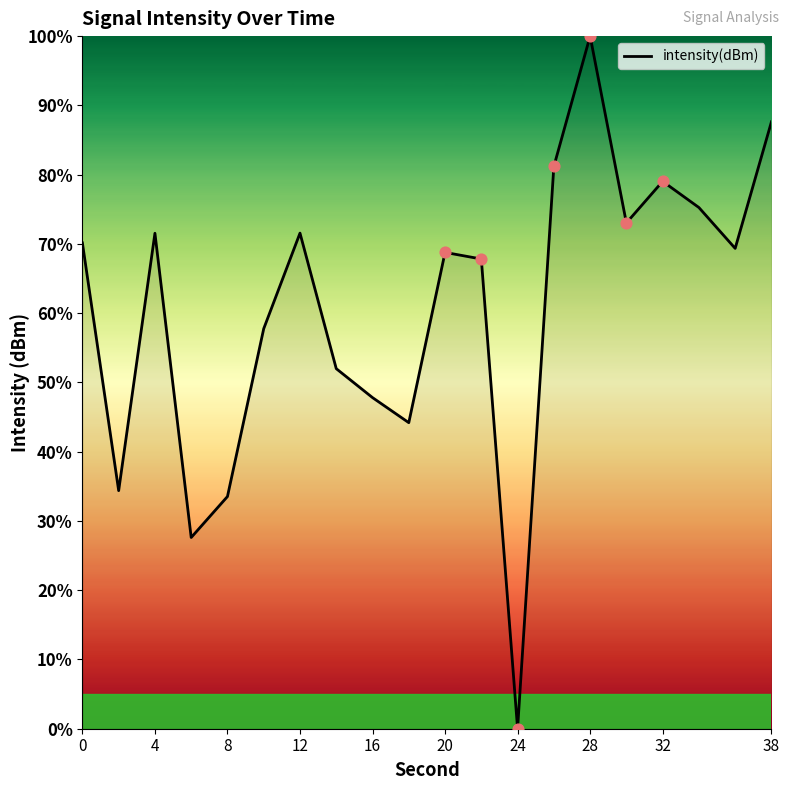

What is the greatest value displayed?

100.0